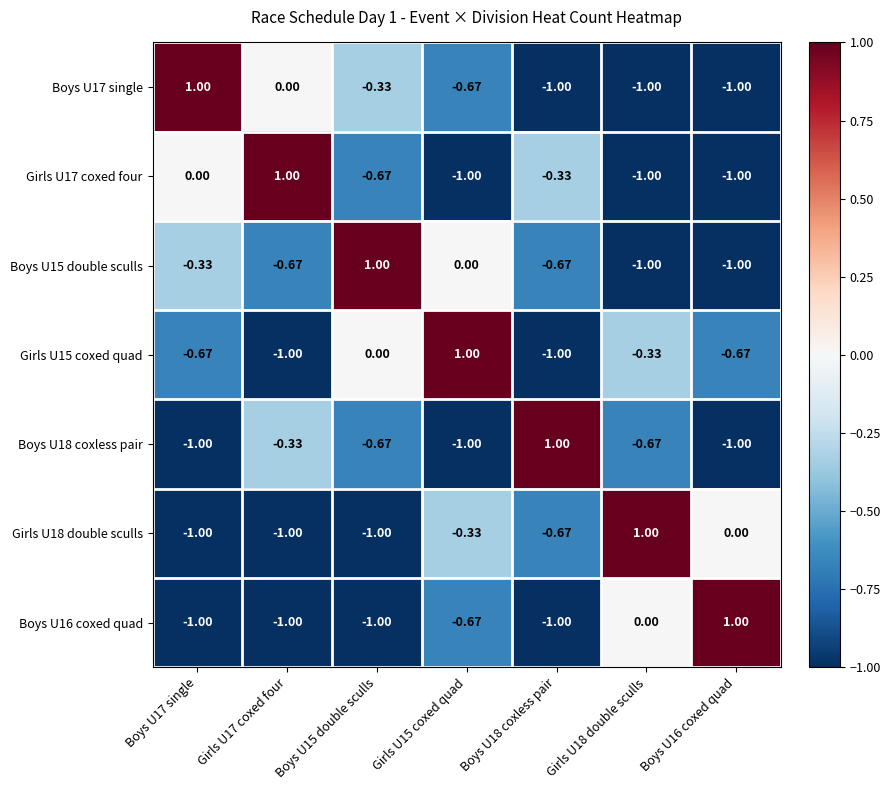

What is the spread (max minus min) of values at Girls U18 double sculls?

2.0